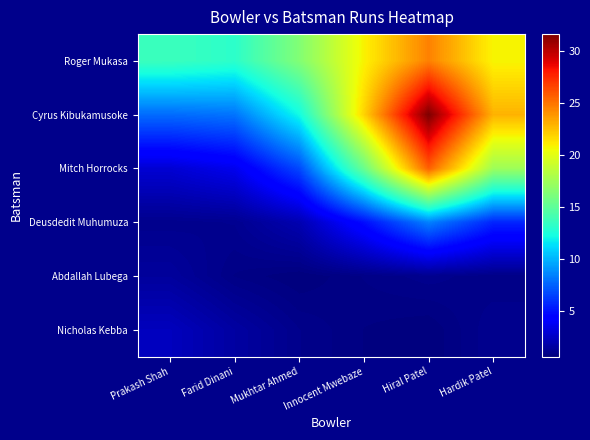

Reading left to right, list all the values displayed in this chart.

Roger Mukasa: Prakash Shah=13.7	Farid Dinani=13.2	Mukhtar Ahmed=16.4	Innocent Mwebaze=20.9	Hiral Patel=24.6	Hardik Patel=20.8
Cyrus Kibukamusoke: Prakash Shah=7.8	Farid Dinani=8.1	Mukhtar Ahmed=12.2	Innocent Mwebaze=21.9	Hiral Patel=31.7	Hardik Patel=23.0
Mitch Horrocks: Prakash Shah=2.9	Farid Dinani=3.6	Mukhtar Ahmed=6.7	Innocent Mwebaze=15.5	Hiral Patel=25.7	Hardik Patel=17.4
Deusdedit Muhumuza: Prakash Shah=1.0	Farid Dinani=1.1	Mukhtar Ahmed=2.0	Innocent Mwebaze=4.9	Hiral Patel=8.5	Hardik Patel=5.6
Abdallah Lubega: Prakash Shah=1.5	Farid Dinani=0.8	Mukhtar Ahmed=0.6	Innocent Mwebaze=0.9	Hiral Patel=1.0	Hardik Patel=0.9
Nicholas Kebba: Prakash Shah=2.3	Farid Dinani=1.6	Mukhtar Ahmed=1.0	Innocent Mwebaze=0.7	Hiral Patel=0.6	Hardik Patel=1.1